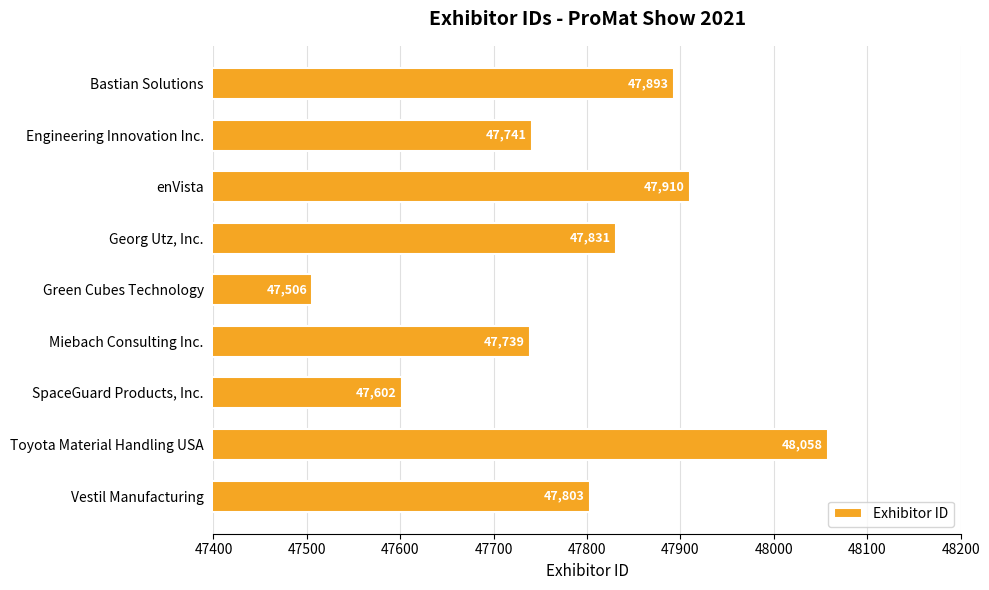

Reading top to bottom, extract all data points from this chart.

47893	47741	47910	47831	47506	47739	47602	48058	47803